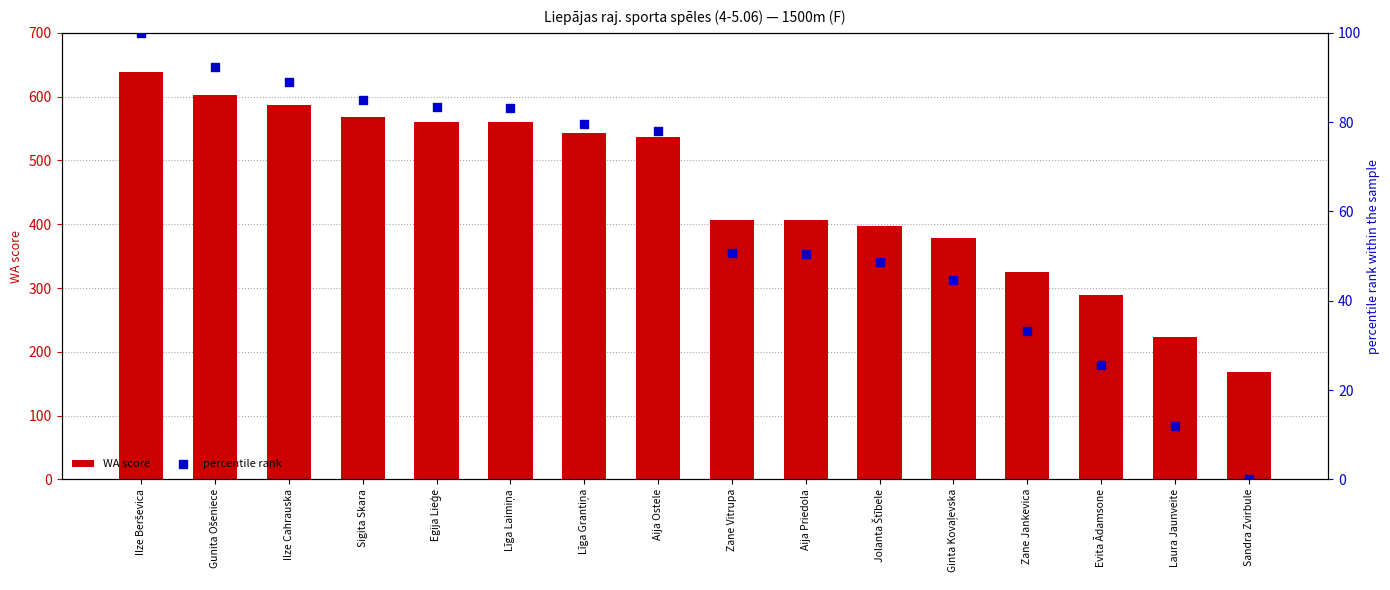

Is the value of percentile rank at Sigita Skara greater than the value of WA score at Zane Vitrupa?

No